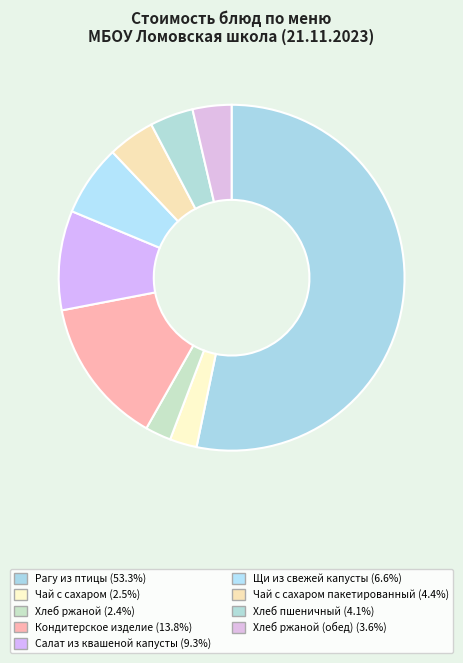

Count the number of slices in the pie.

9